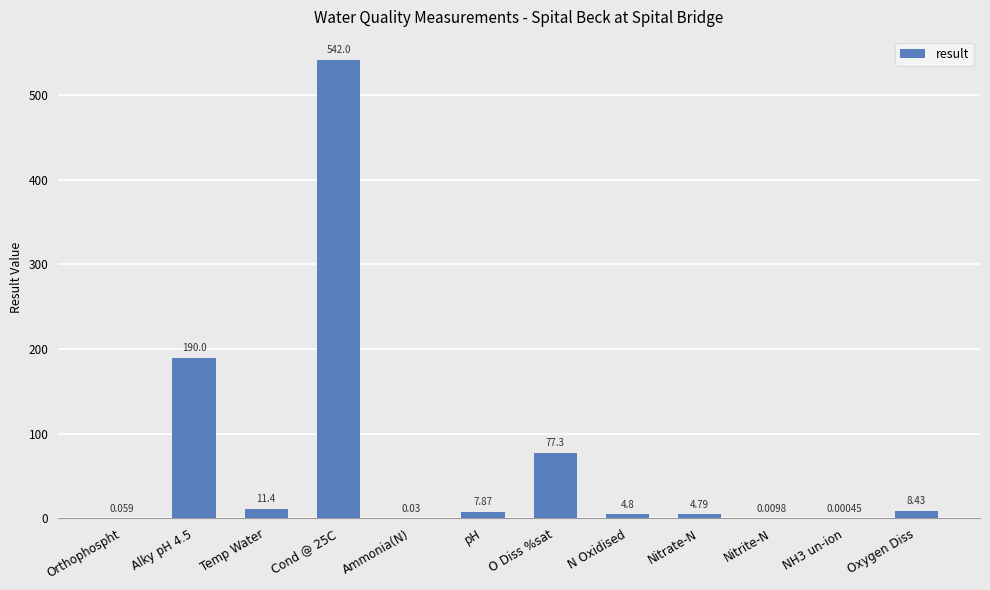

List the labels in order of value, smallest first.

NH3 un-ion, Nitrite-N, Ammonia(N), Orthophospht, Nitrate-N, N Oxidised, pH, Oxygen Diss, Temp Water, O Diss %sat, Alky pH 4.5, Cond @ 25C